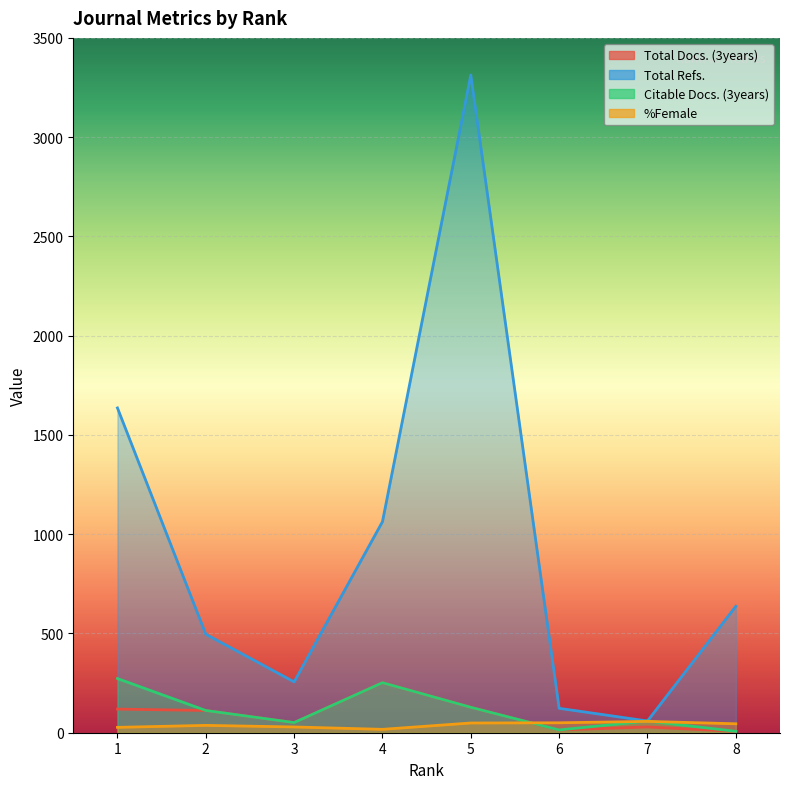

Between 8 and 3, which is larger?

3